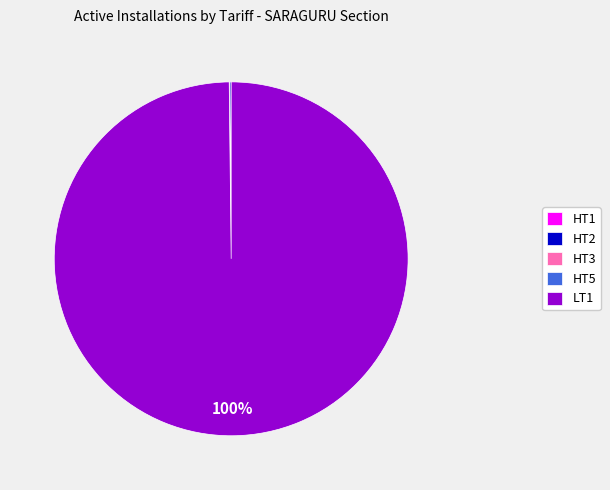

Does LT1 represent more than half of the total?

Yes